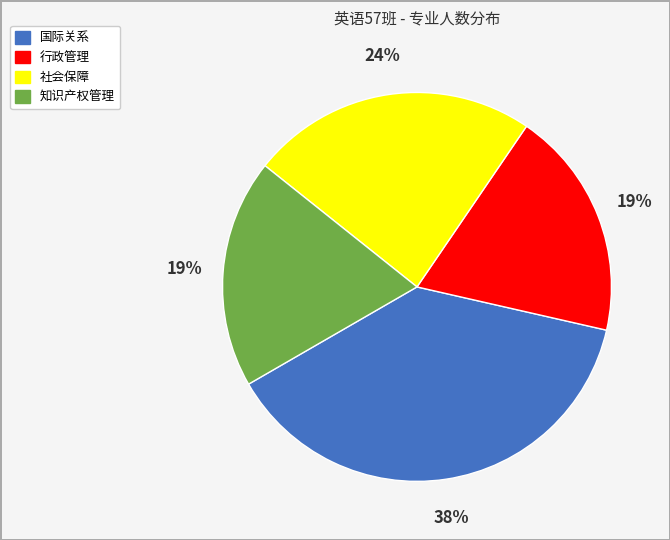

True or false: 知识产权管理 accounts for 19% of the total.

True